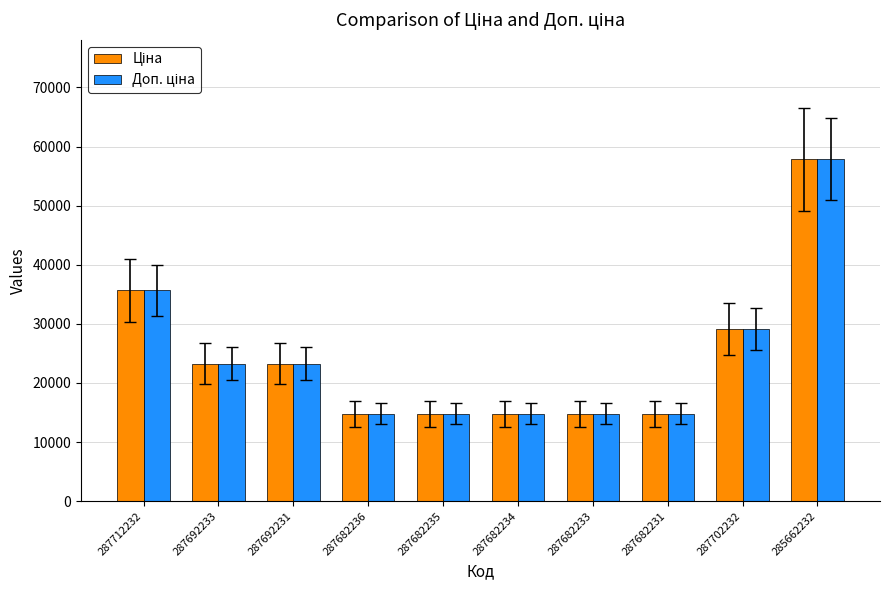

Count the number of categories in the chart.

10